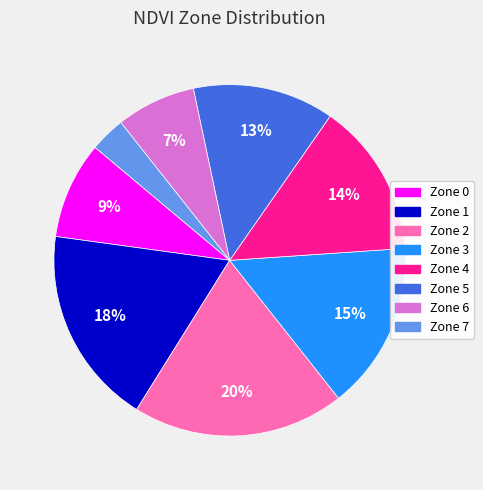

Combined, do Zone 4 and Zone 3 account for over 50%?

No